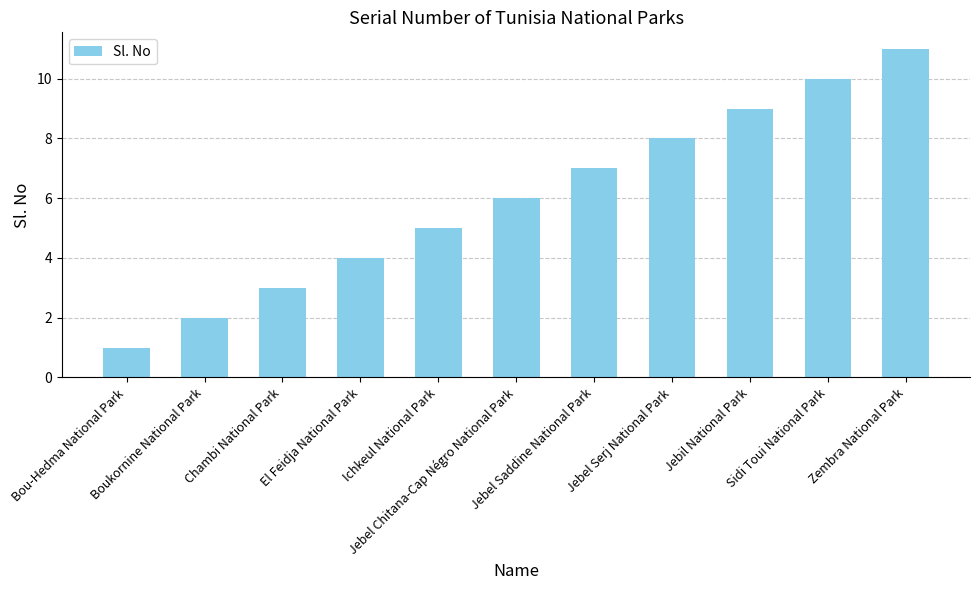

What is the label of the 2nd bar from the right?

Sidi Toui National Park